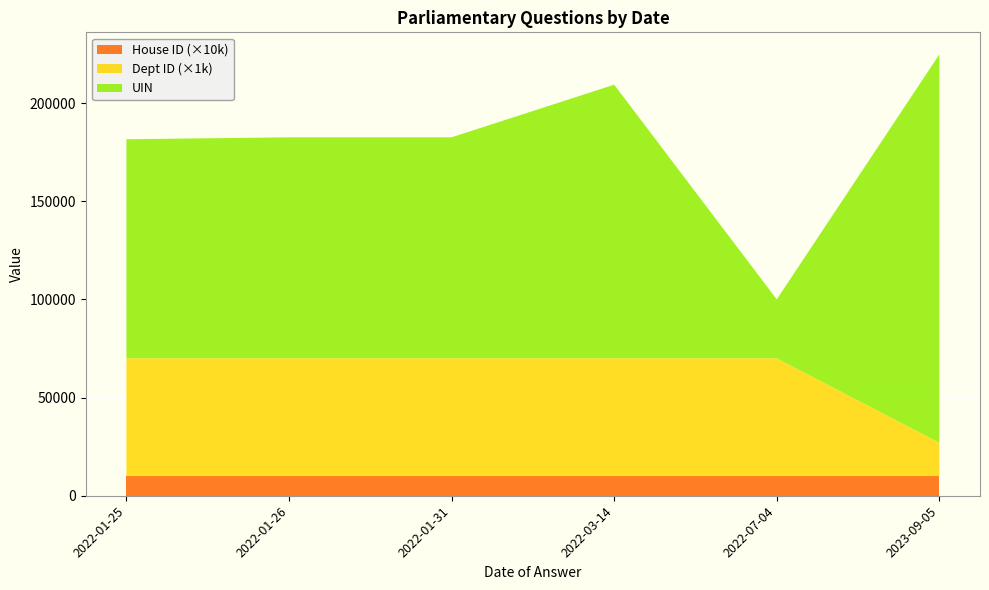

Reading left to right, extract all data points from this chart.

UIN: 2022-01-25=111561	2022-01-26=112544	2022-01-31=112544	2022-03-14=139340	2022-07-04=30006	2023-09-05=197768
Dept ID: 2022-01-25=60	2022-01-26=60	2022-01-31=60	2022-03-14=60	2022-07-04=60	2023-09-05=17
House ID: 2022-01-25=1	2022-01-26=1	2022-01-31=1	2022-03-14=1	2022-07-04=1	2023-09-05=1